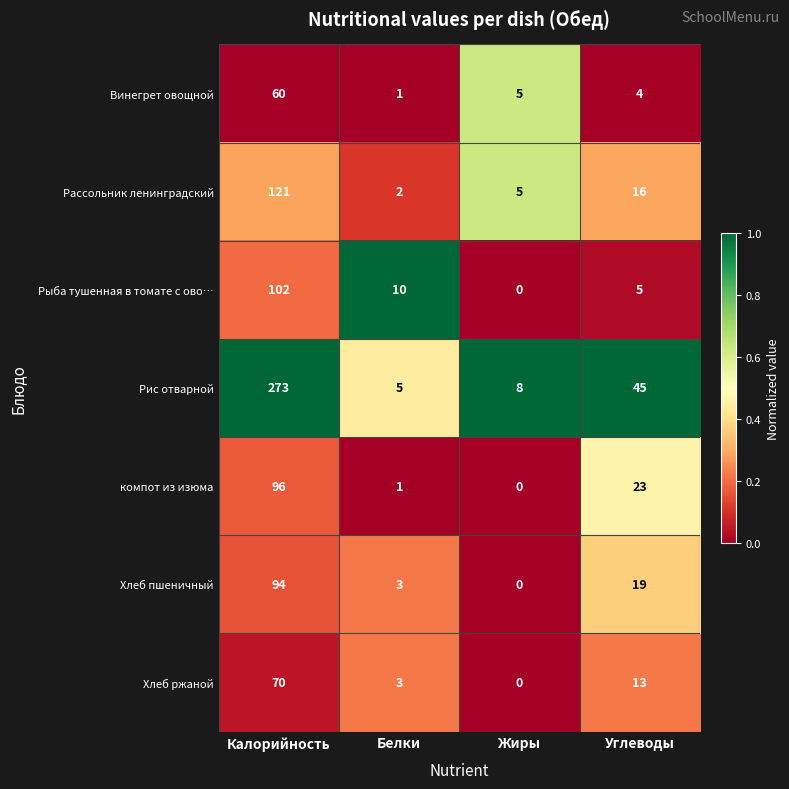

Which series has the largest total across all categories?

Рис отварной